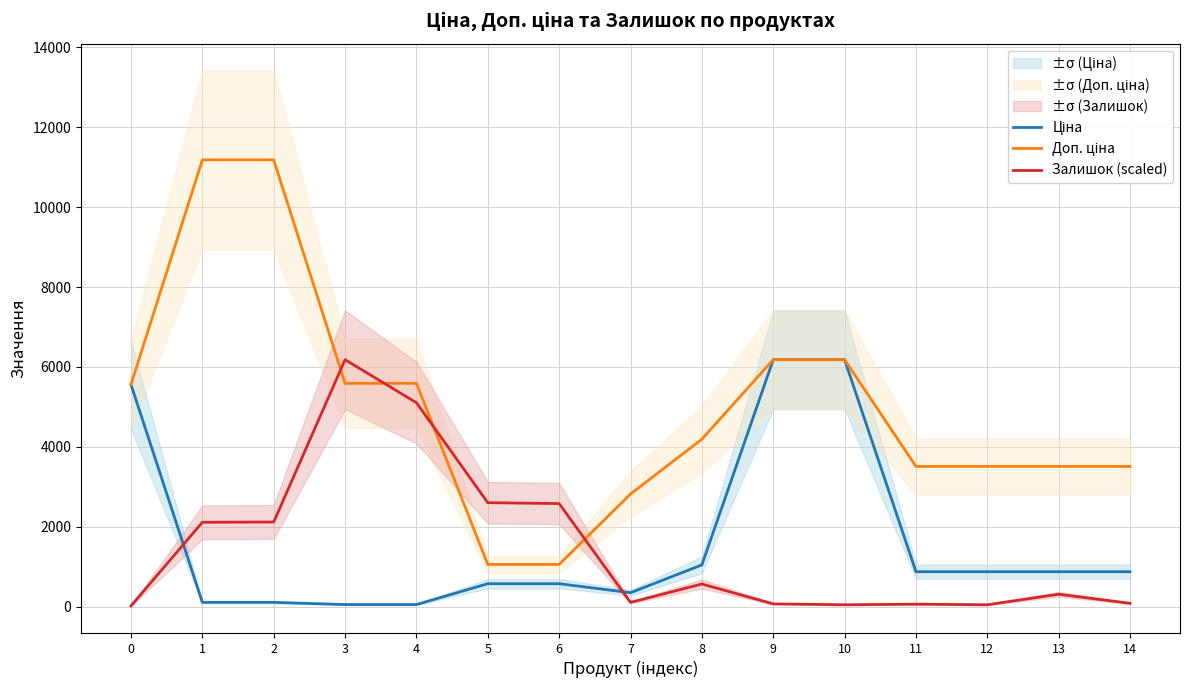

At which category is the sum across all series the highest?

2